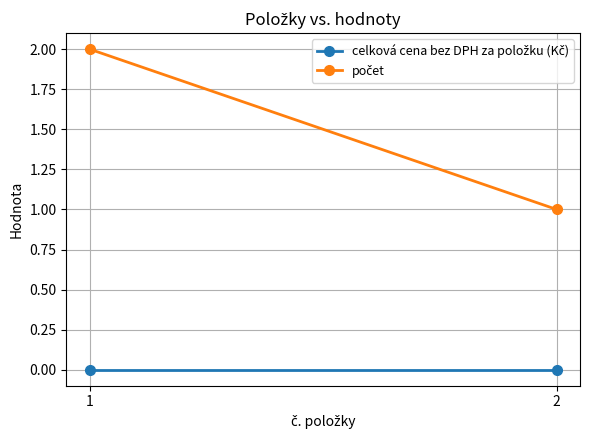

What is the value of the počet point at the 2nd from the left?

1